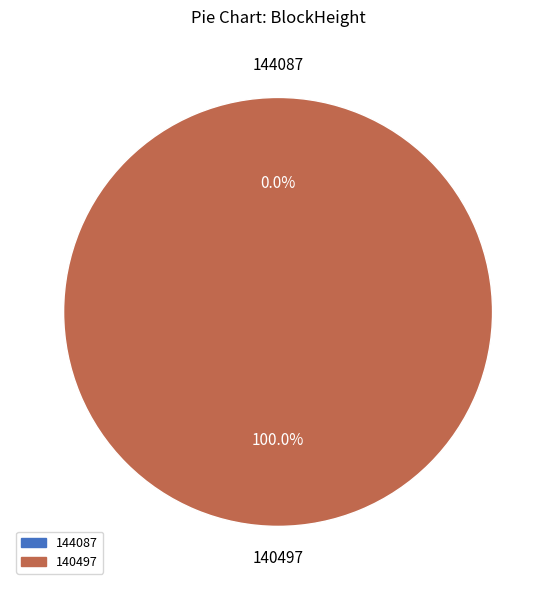

To the nearest percent, what percentage of the pie is 140497?

100%